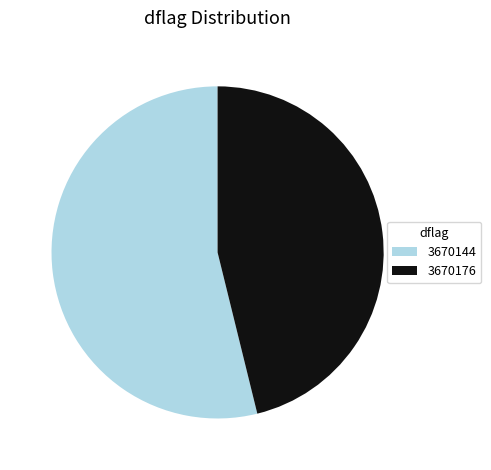

How many slices are in this pie chart?

2